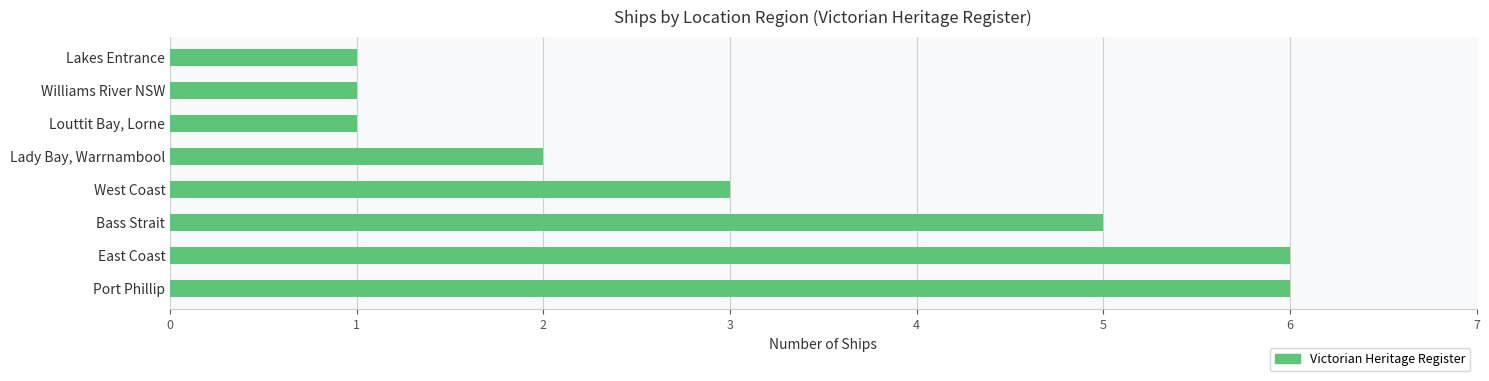

What is the greatest value displayed?

6